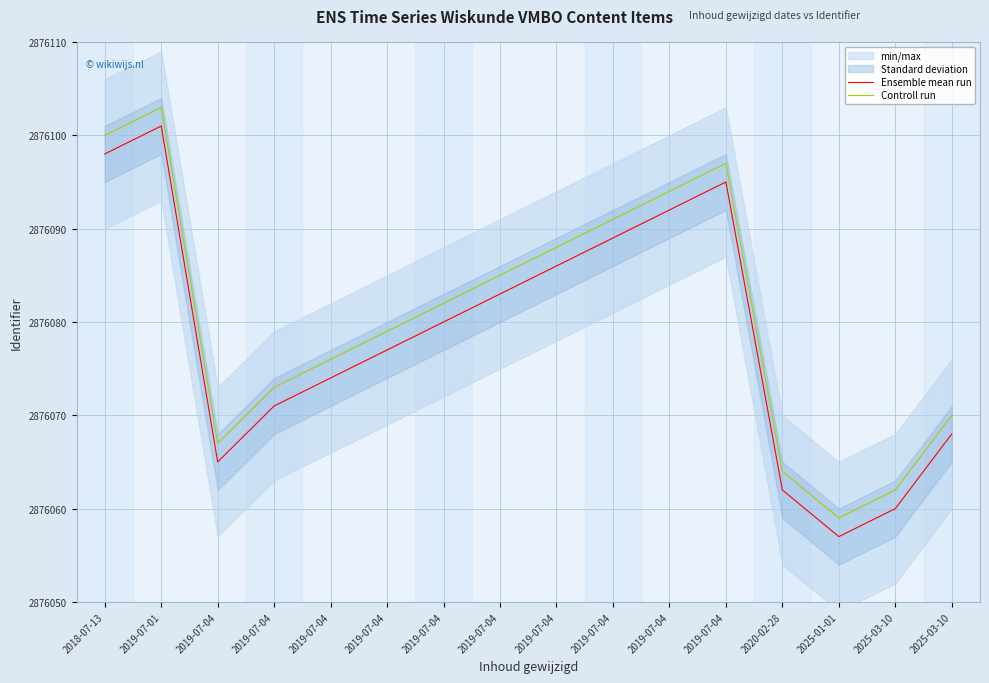

Where is the first local maximum for Controll run?

2019-07-01